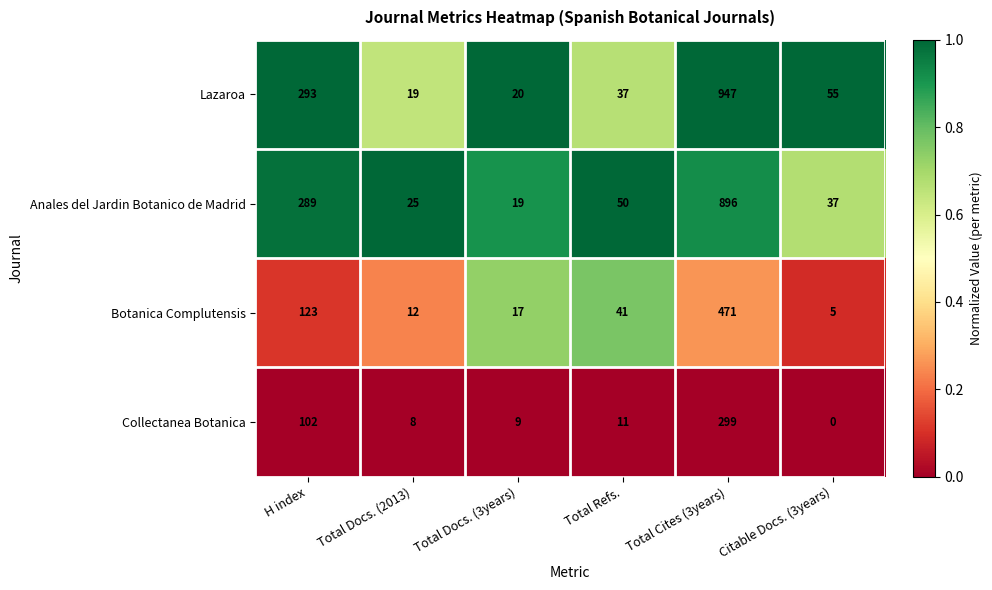

Count the number of categories in the chart.

6